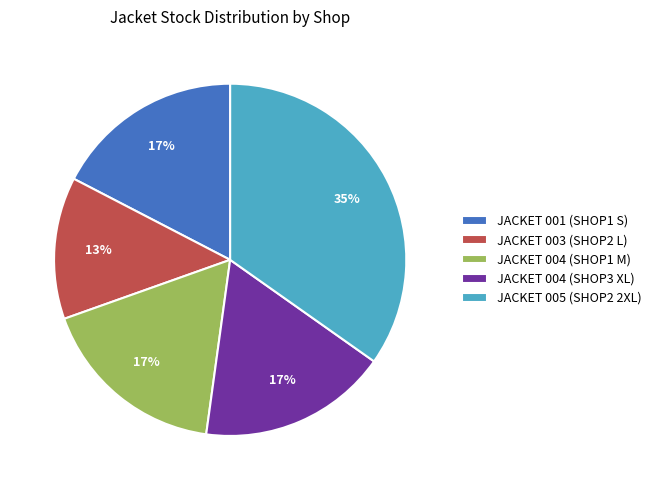

True or false: JACKET 004 (SHOP1 M) accounts for 17% of the total.

True